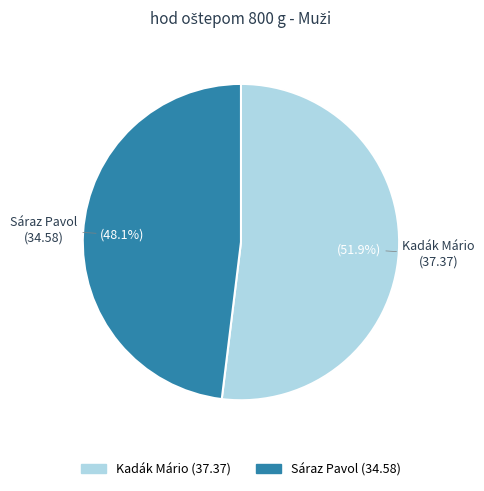

To the nearest percent, what is the average slice percentage?

50%